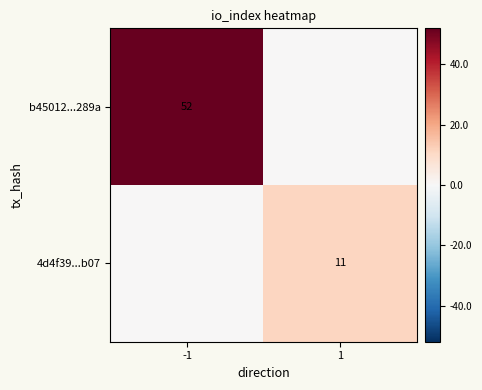

The value of 4d4f39...b07 at 1 is 11. True or false?

True